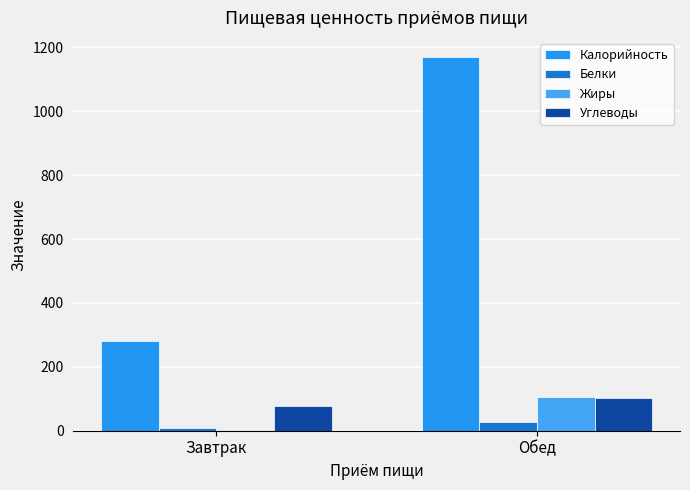

At which category is the sum across all series the highest?

Обед